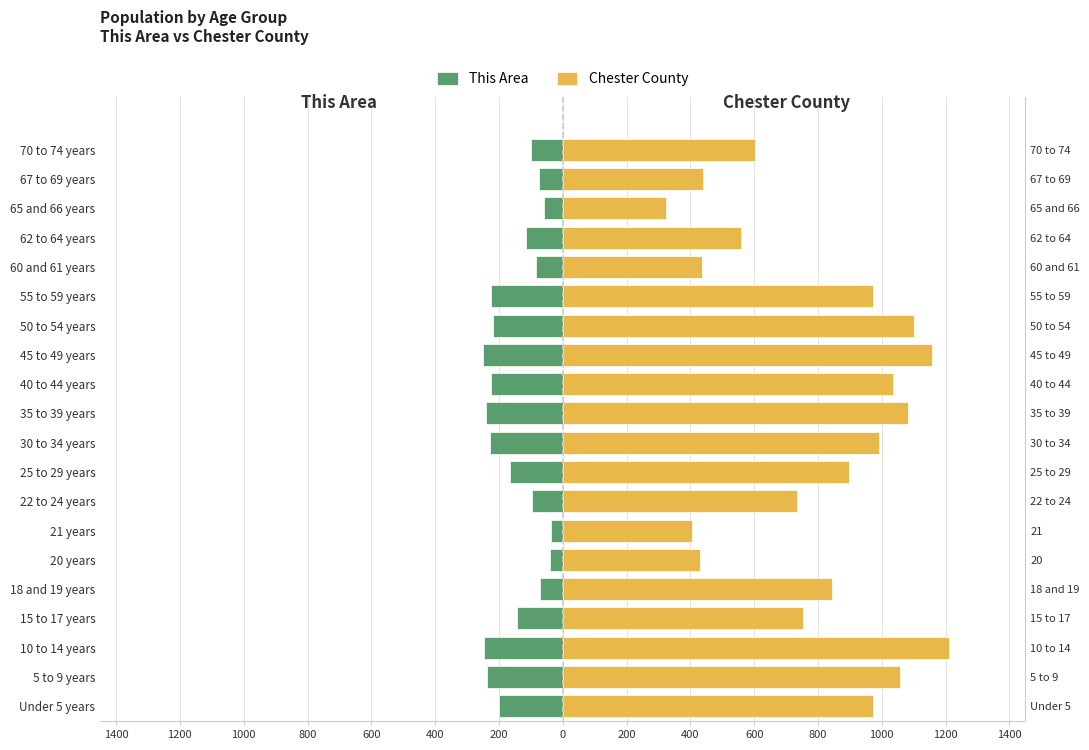

What is the difference between the highest and lowest values at 15 to 17 years?

894